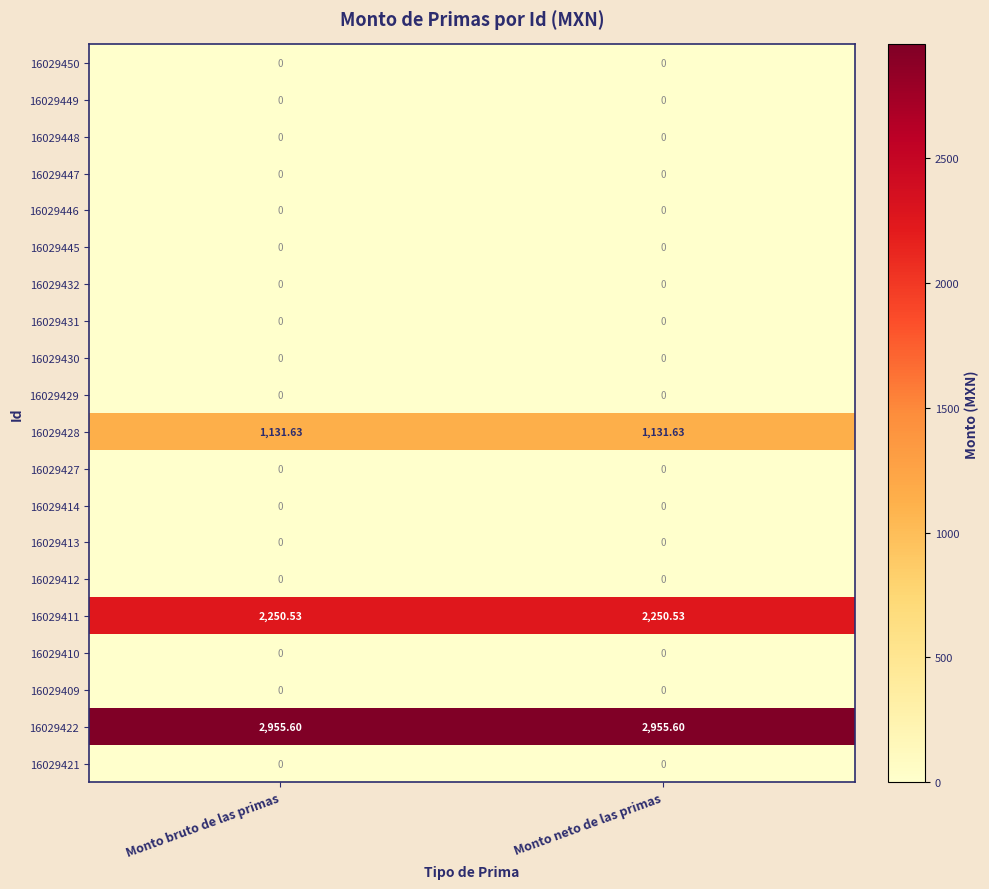

Is the value of 16029446 at Monto neto de las primas greater than the value of 16029428 at Monto bruto de las primas?

No